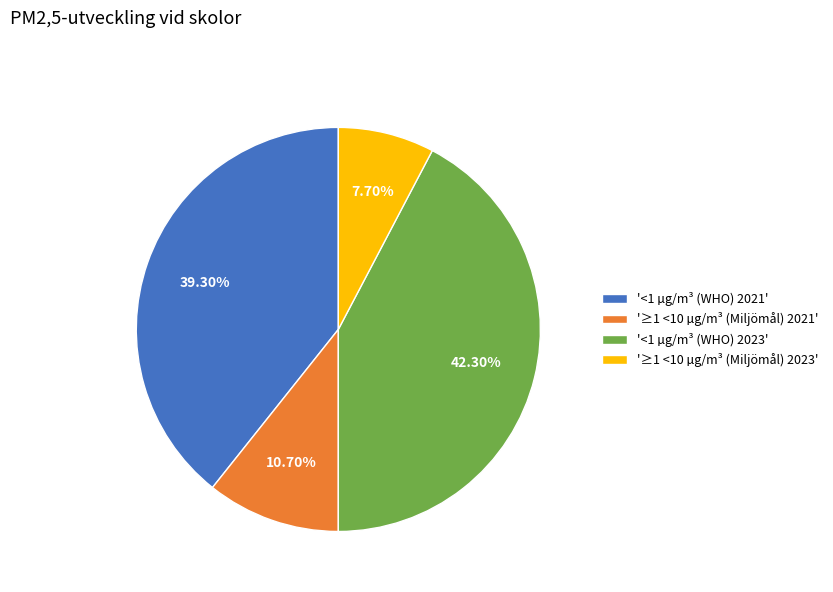

Is there any slice that represents more than half of the pie?

No